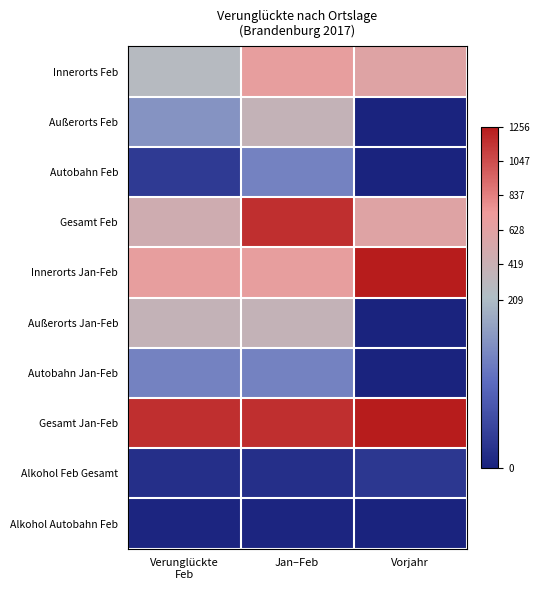

How many categories are shown in the chart?

3